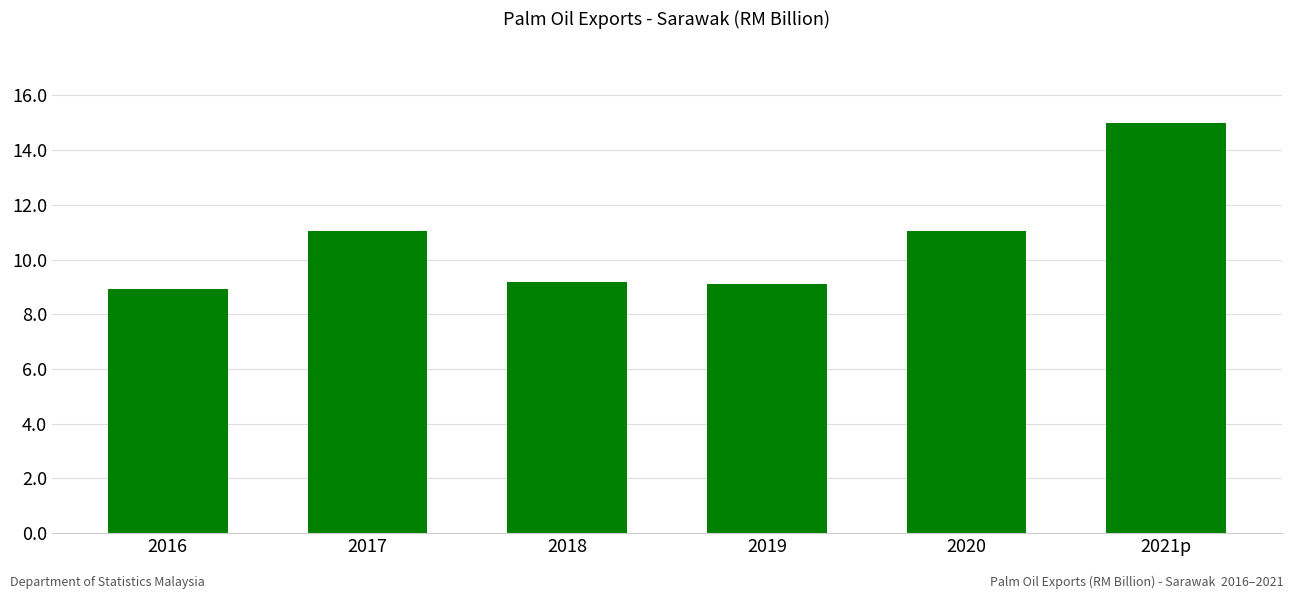

Does the chart contain any negative values?

No